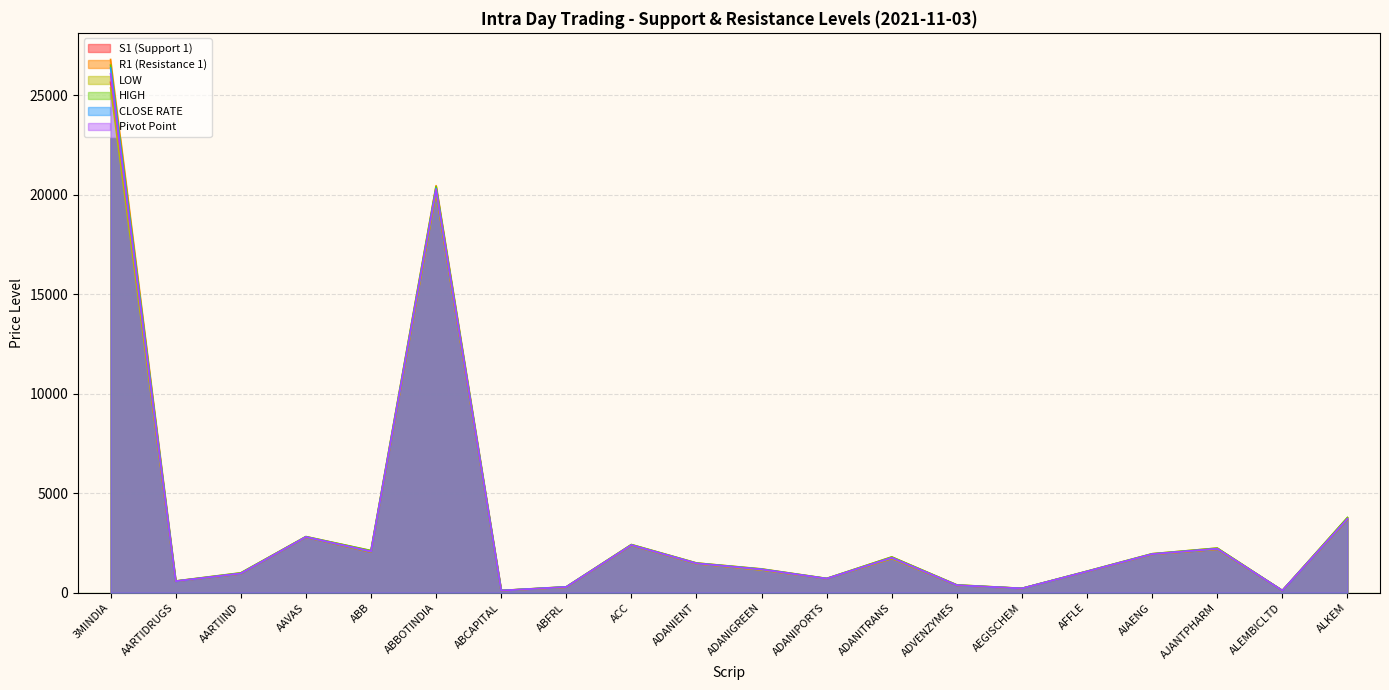

At which label does S1 (Support 1) reach its peak?

3MINDIA